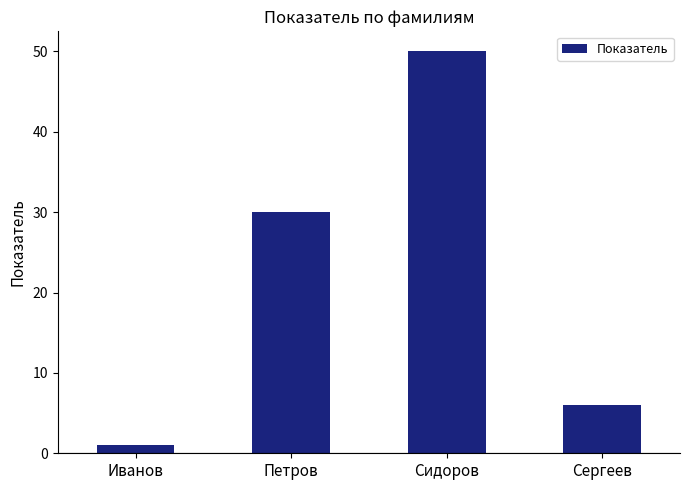

What is the label of the 2nd bar from the left?

Петров